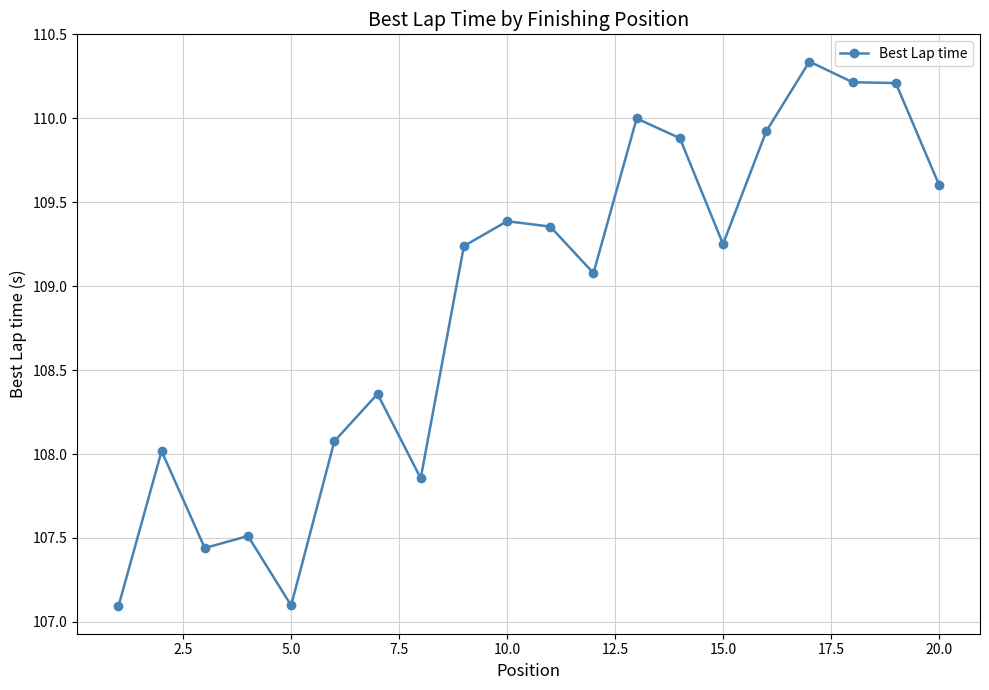

What is the value of the 18th point from the left?

110.2